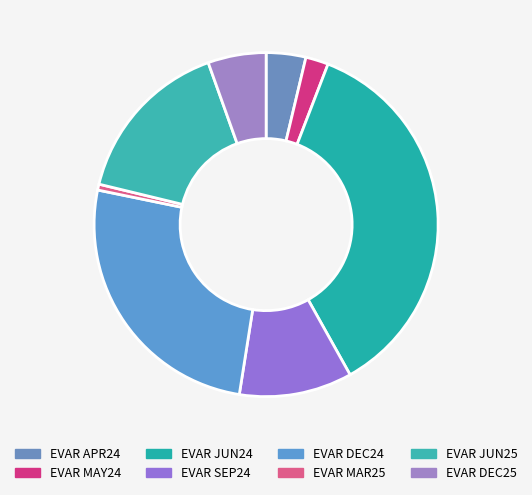

How many segments does this pie chart have?

8